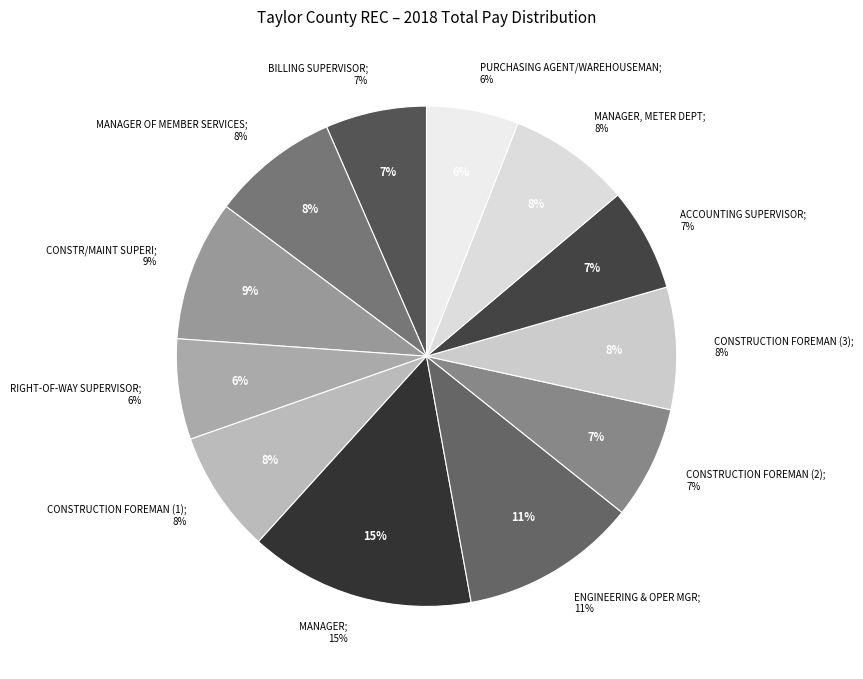

What is the ratio of the value at MANAGER to the value at CONSTRUCTION FOREMAN (2)?

2.0